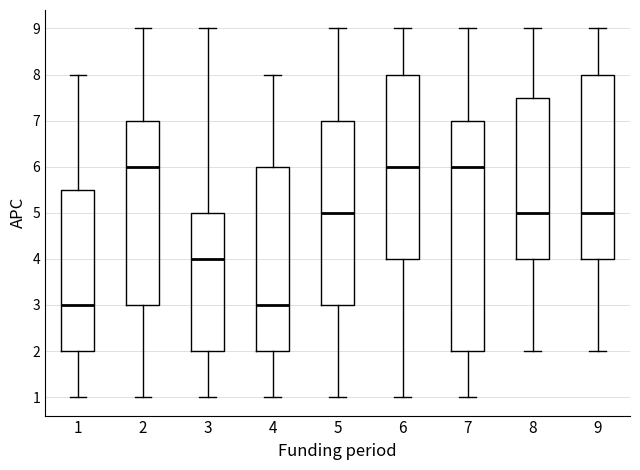

Reading left to right, read every box against the y-axis: the position of its median line, the range the box covers, and the ends of its whiskers. The values are not printed on the chart, so give them approximately, as read against the axis.

1: median 3.0, box 2.0 to 5.5, whiskers 1.0 to 8.0
2: median 6.0, box 3.0 to 7.0, whiskers 1.0 to 9.0
3: median 4.0, box 2.0 to 5.0, whiskers 1.0 to 9.0
4: median 3.0, box 2.0 to 6.0, whiskers 1.0 to 8.0
5: median 5.0, box 3.0 to 7.0, whiskers 1.0 to 9.0
6: median 6.0, box 4.0 to 8.0, whiskers 1.0 to 9.0
7: median 6.0, box 2.0 to 7.0, whiskers 1.0 to 9.0
8: median 5.0, box 4.0 to 7.5, whiskers 2.0 to 9.0
9: median 5.0, box 4.0 to 8.0, whiskers 2.0 to 9.0